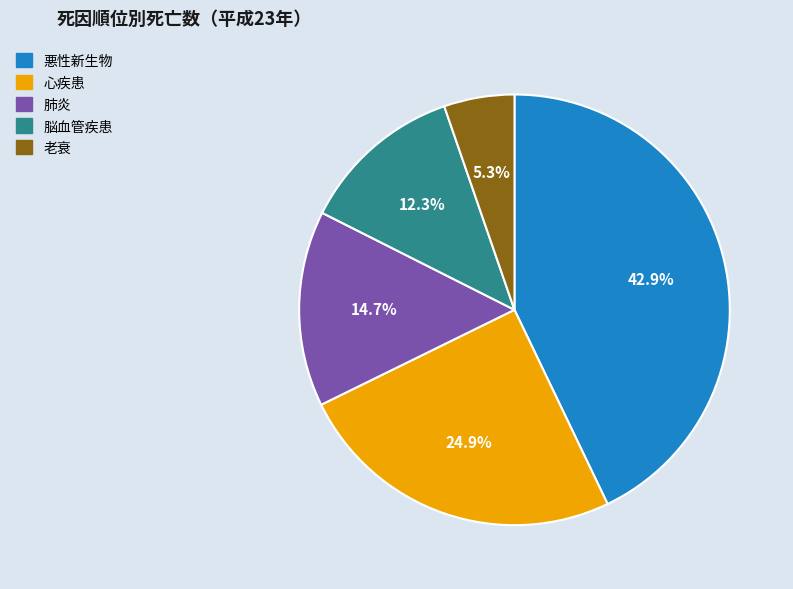

Which category has the biggest portion of the pie?

悪性新生物